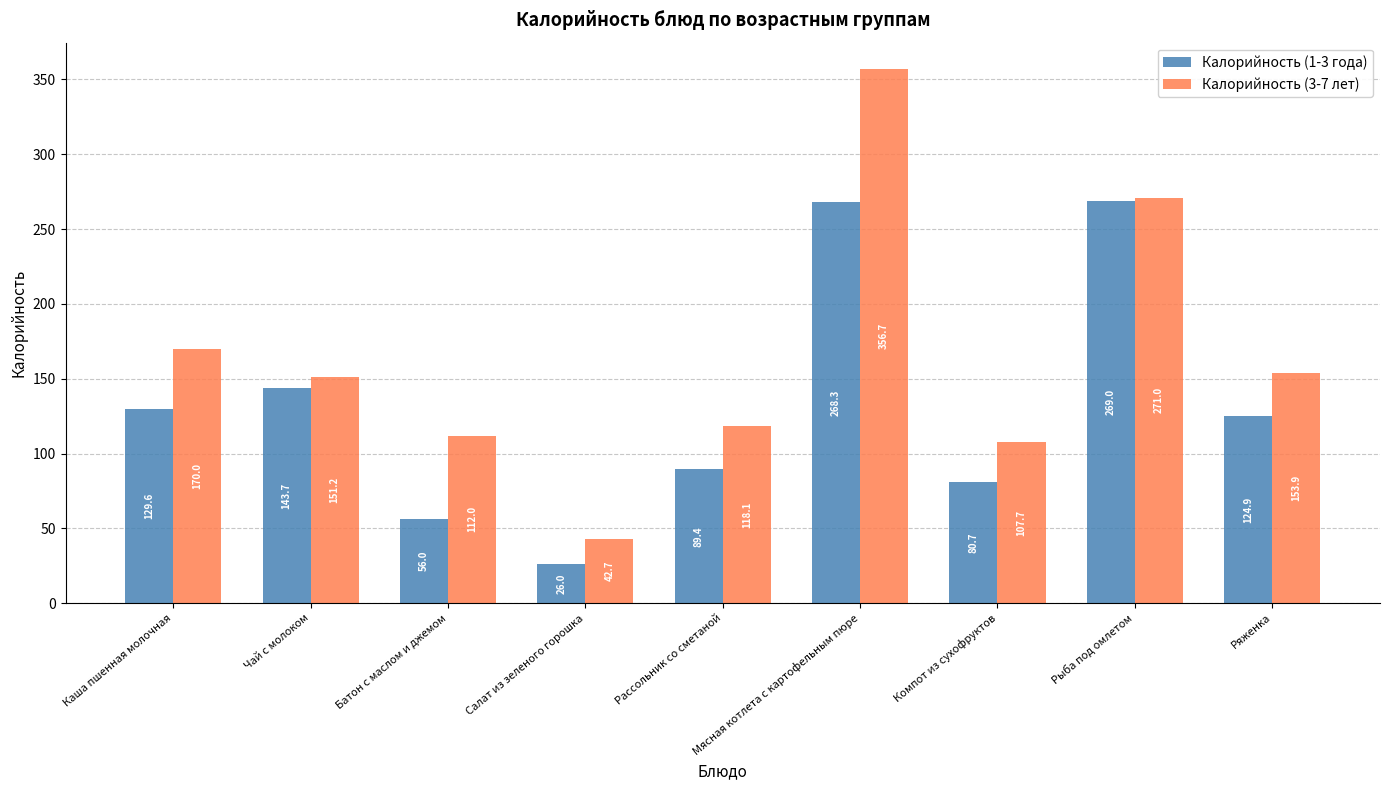

At which label is Калорийность (3-7 лет) closest to 199?

Каша пшенная молочная